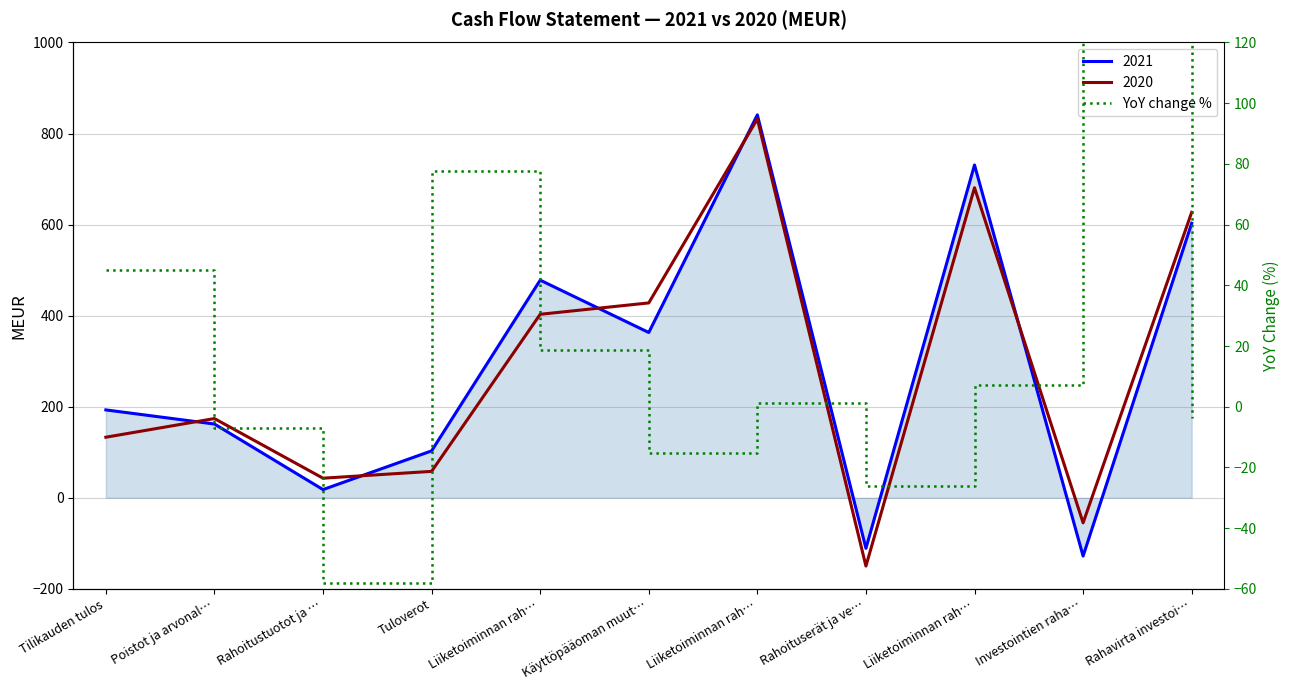

True or false: the data shows 14.6 at Tilikauden tulos.

False